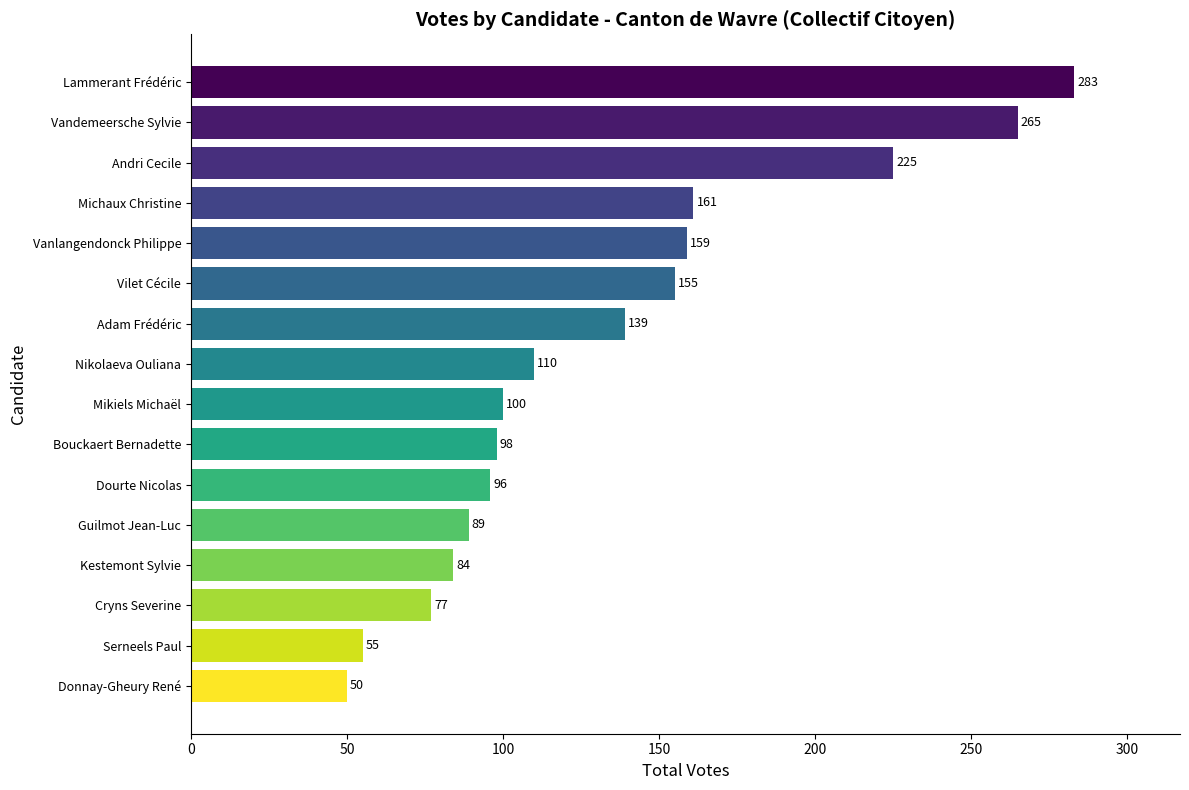

Are the bars horizontal?

Yes